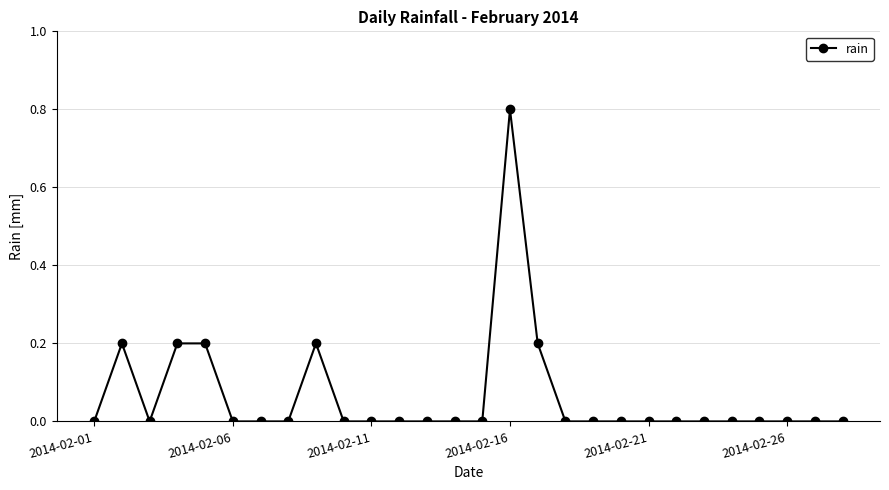

Reading left to right, list all the values displayed in this chart.

0.0	0.2	0.0	0.2	0.2	0.0	0.0	0.0	0.2	0.0	0.0	0.0	0.0	0.0	0.0	0.8	0.2	0.0	0.0	0.0	0.0	0.0	0.0	0.0	0.0	0.0	0.0	0.0